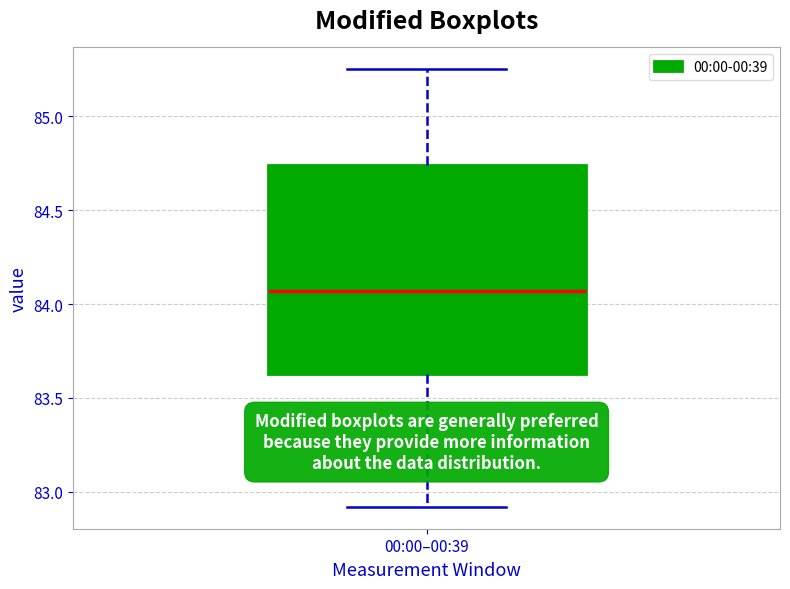

Where is the lower edge of the box for 00:00–00:39 on the y-axis? The values are not printed on the chart, so give them approximately, as read against the axis.

83.65